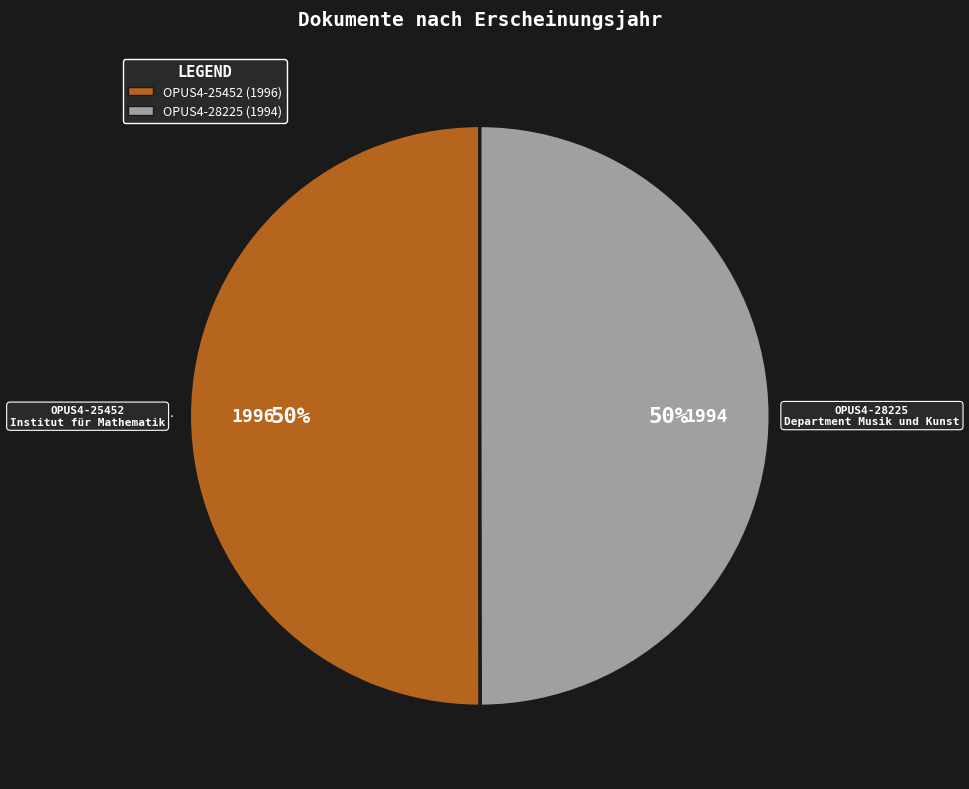

Combined, do OPUS4-28225 and OPUS4-25452 account for over 50%?

Yes